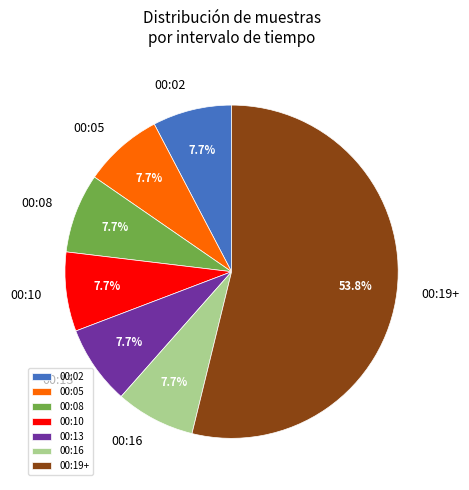

Which category has the biggest portion of the pie?

00:19+